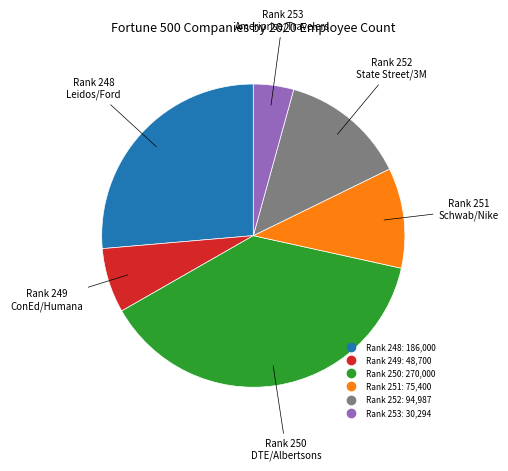

Is there a majority slice in this chart?

No